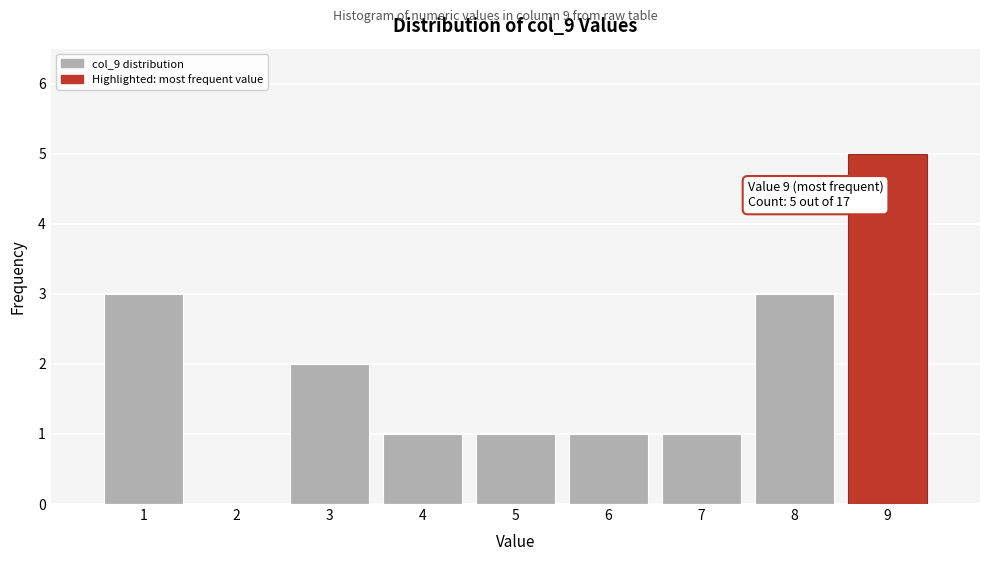

Which range on the x-axis has the tallest bar?

8.5 to 9.5